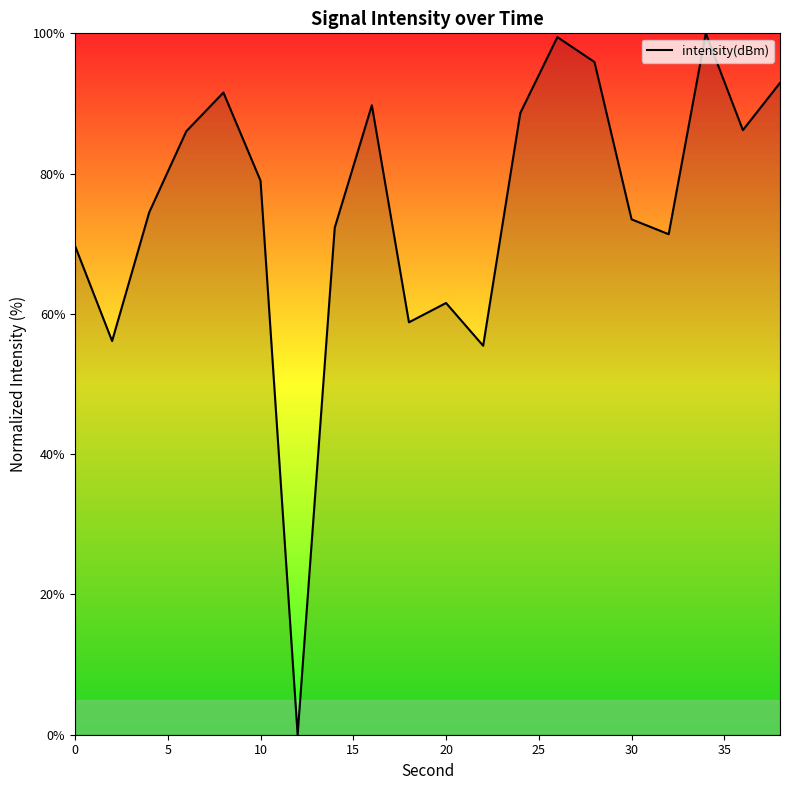

Is this an area chart (filled region under the line)?

No